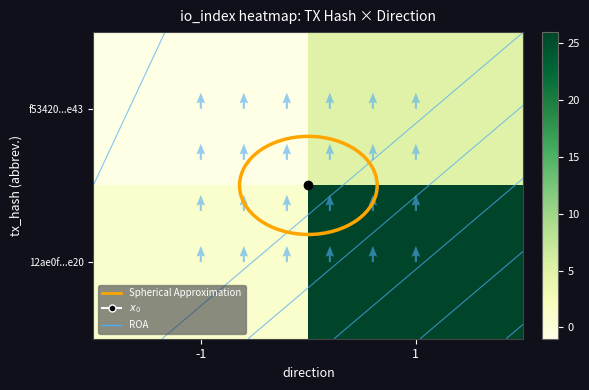

Which label corresponds to the largest value in the chart?

1